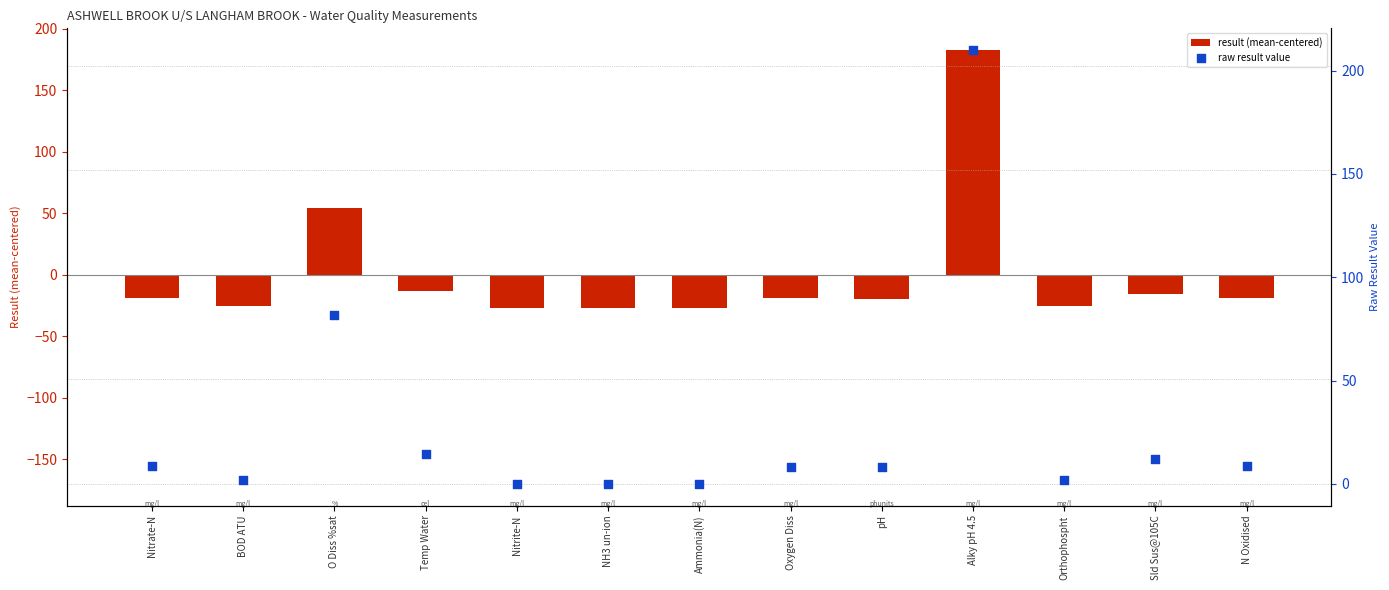

Which series reaches the minimum Y coordinate?

result (mean-centered)